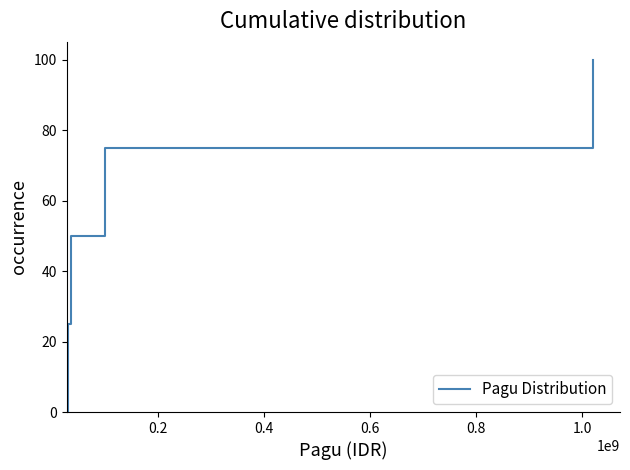

Count the number of categories in the chart.

8